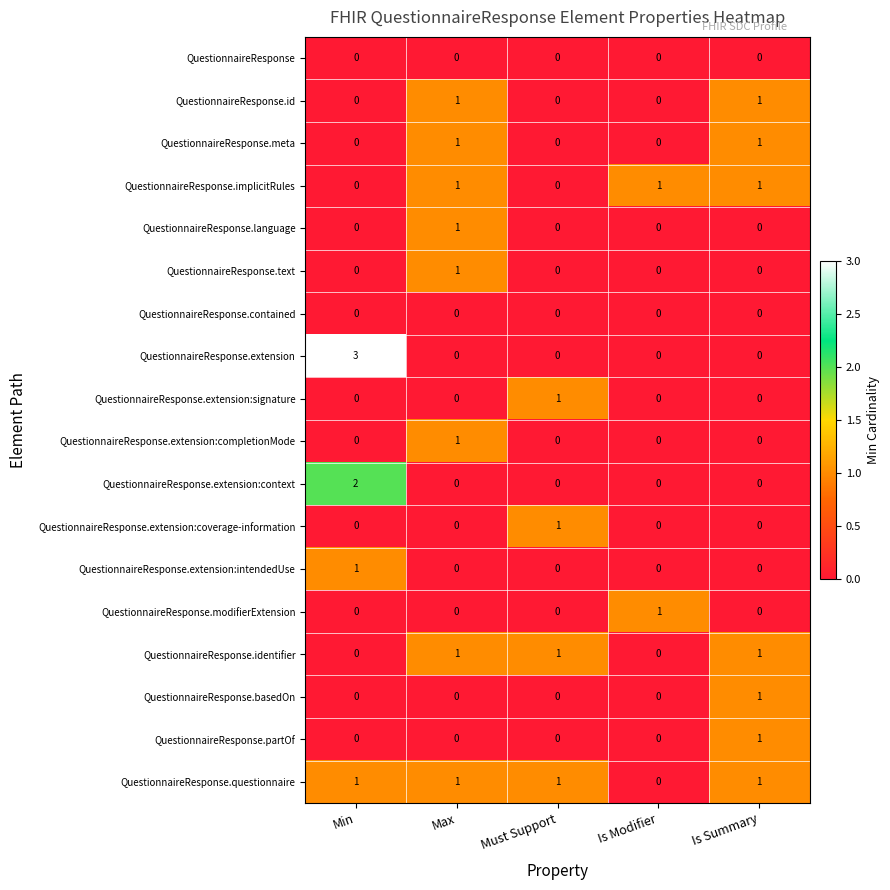

The value of QuestionnaireResponse.language at Max is 1. True or false?

True